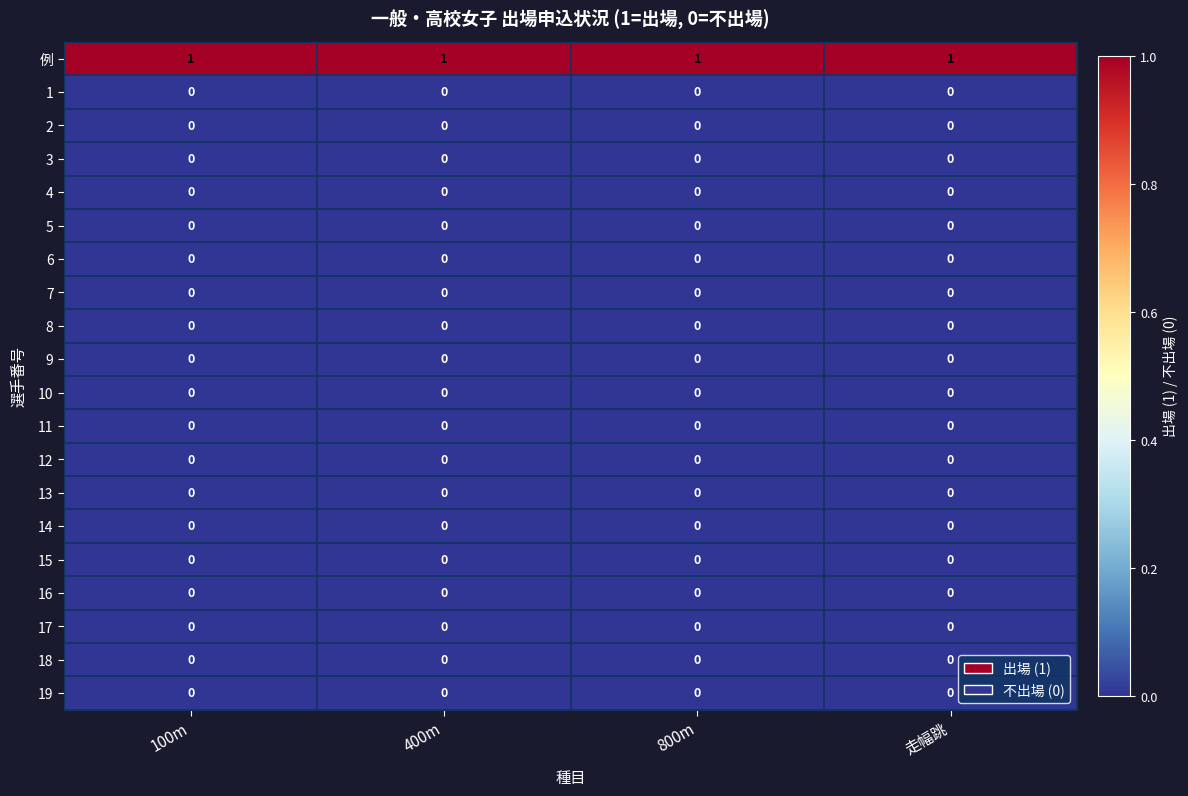

Which series has the largest total across all categories?

例